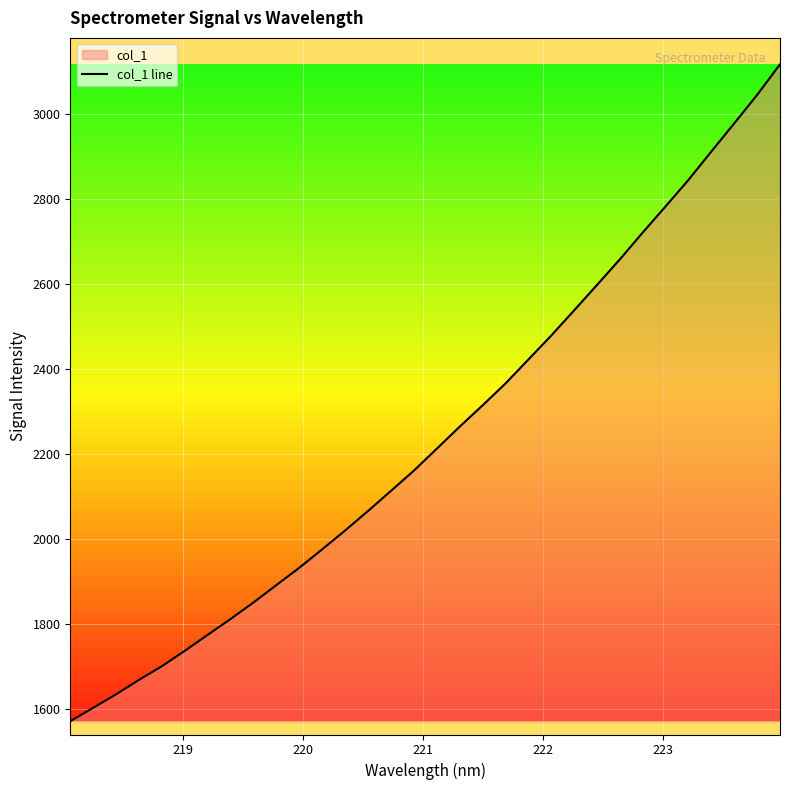

What is the value of the 30th point from the left?

2978.9